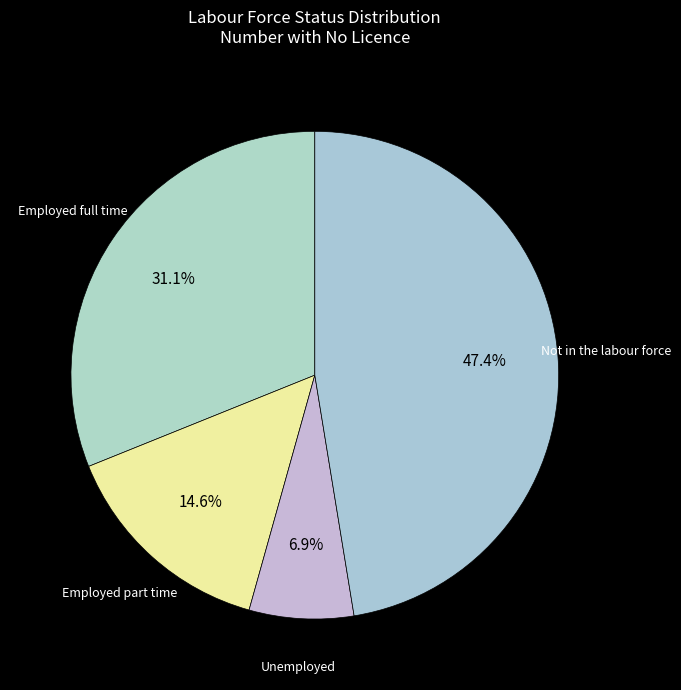

How many slices are in this pie chart?

4